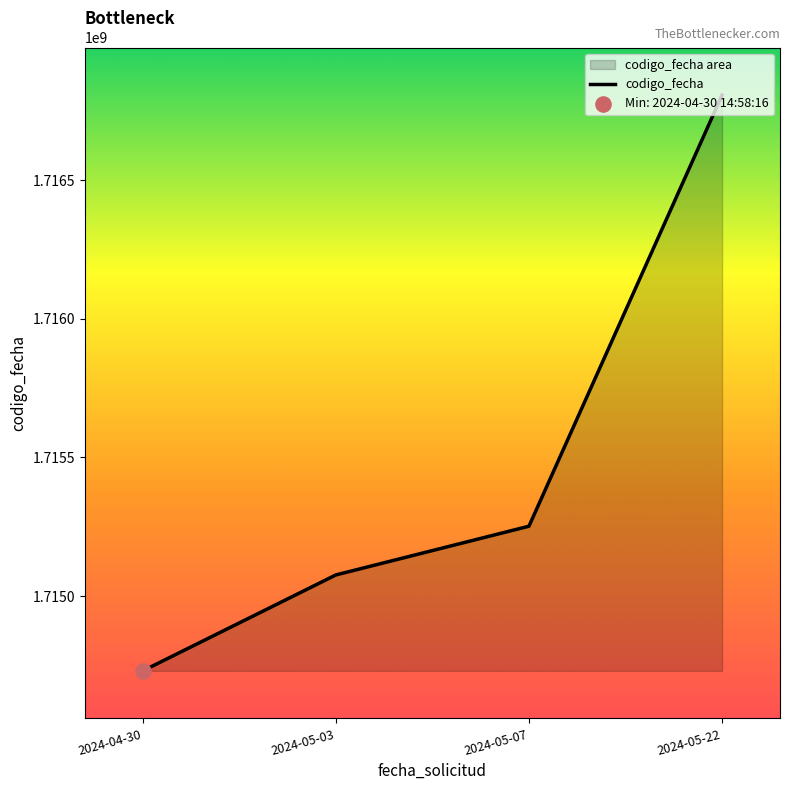

What is the ratio of the value at 2024-04-30 to the value at 2024-05-07?

1.0